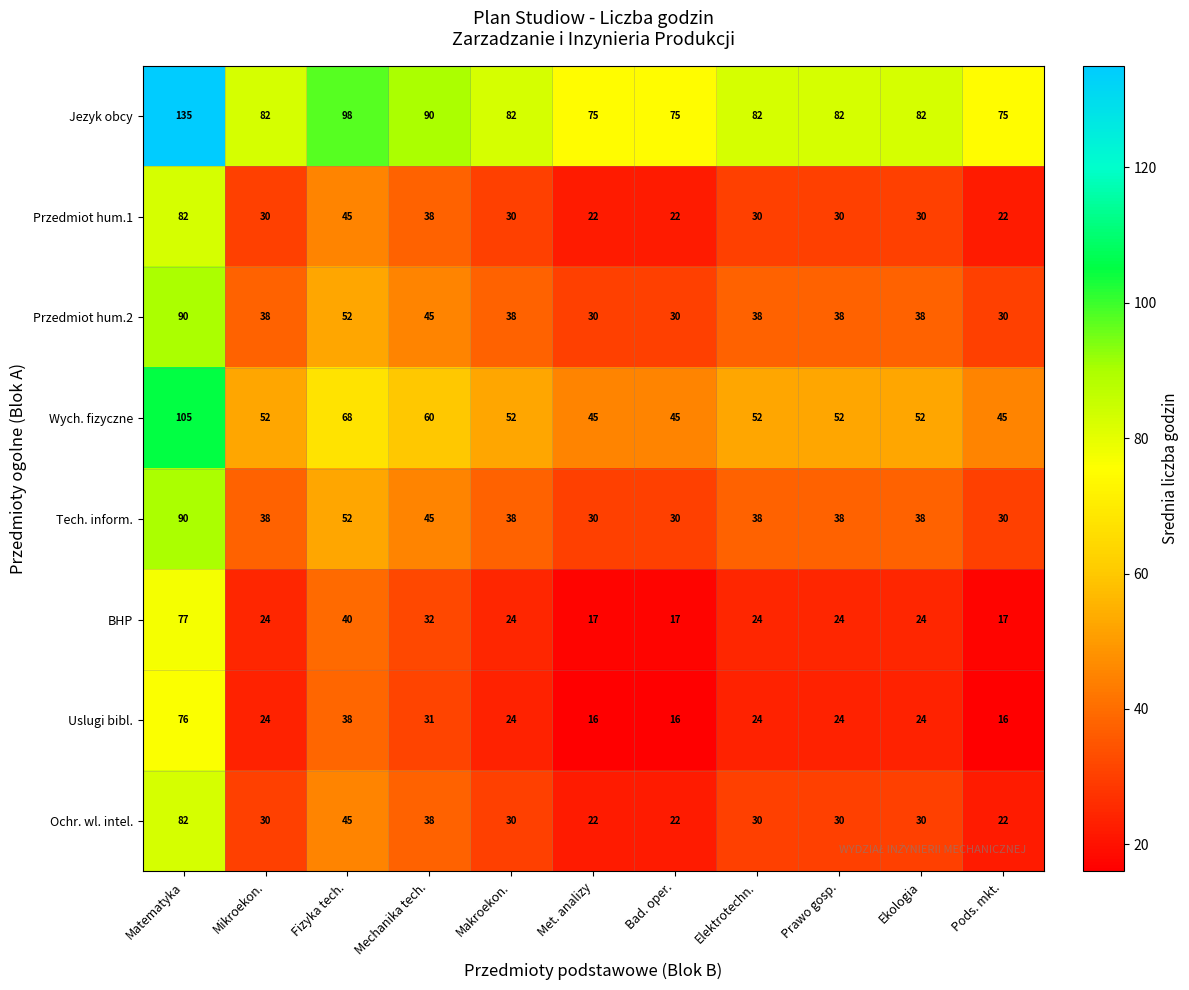

What is the maximum value shown in the chart?

135